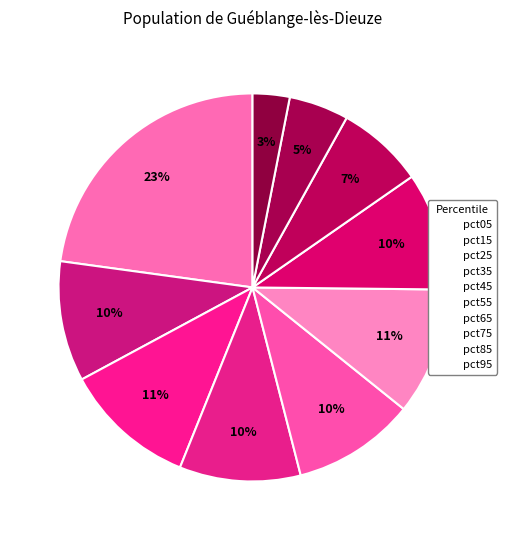

Count the number of slices in the pie.

10